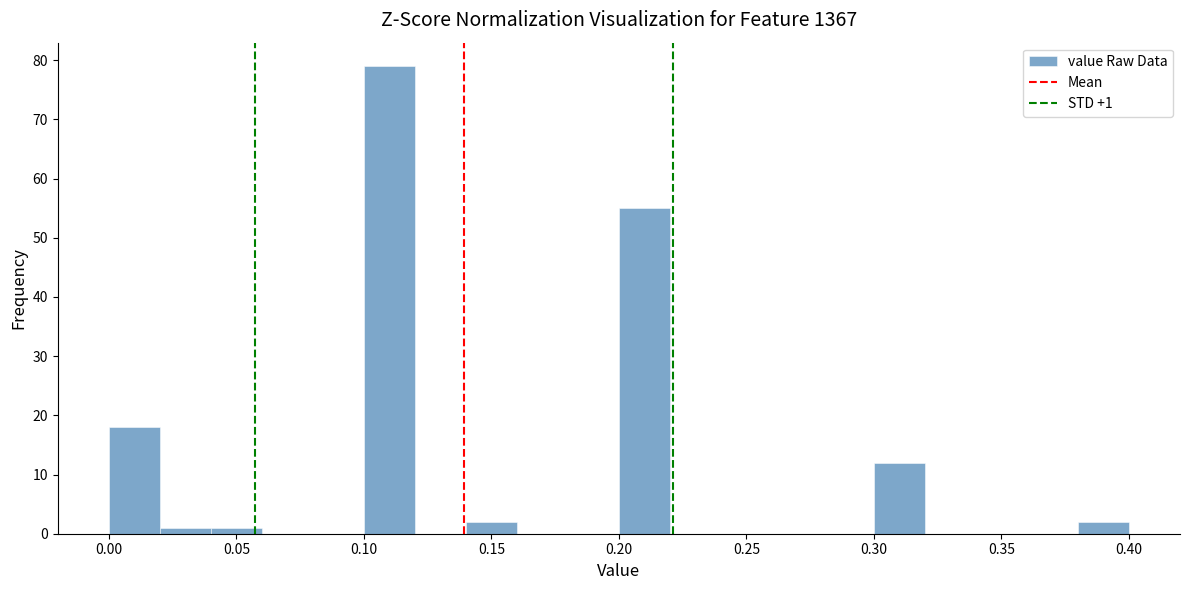

Over which range of the x-axis is the bar tallest?

0.10 to 0.12